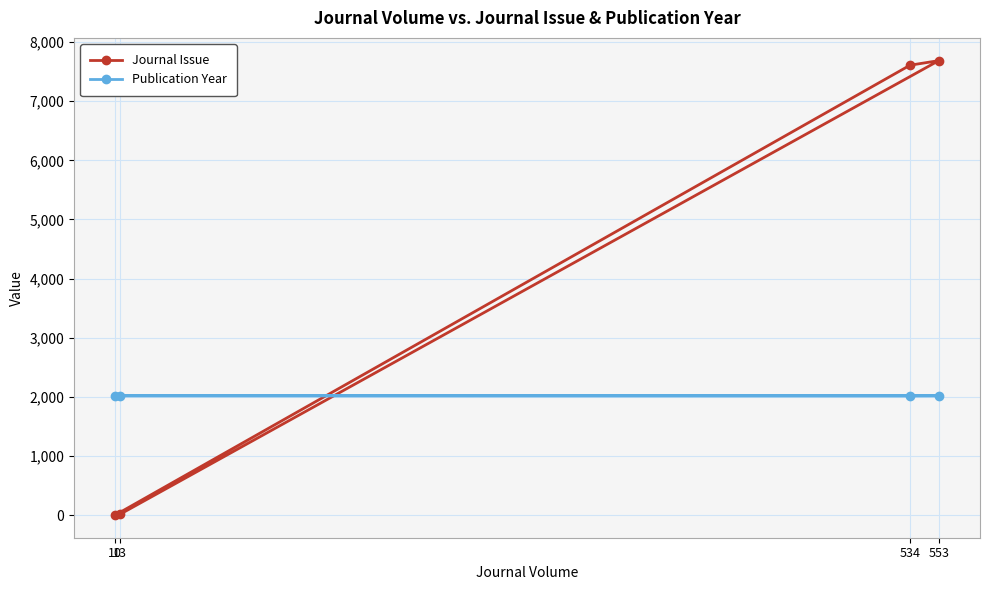

What is the approximate value of Publication Year at 553?

2018